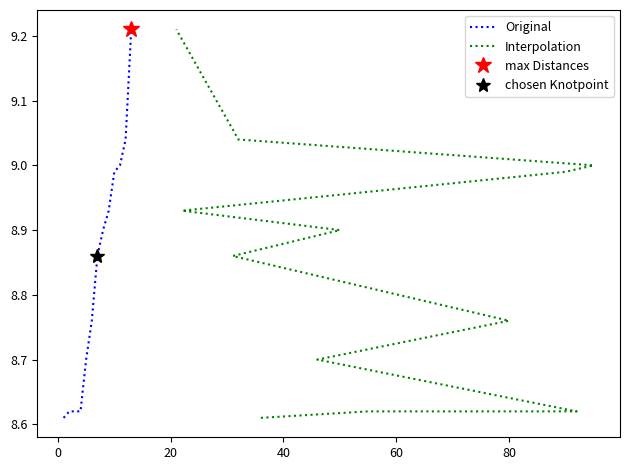

True or false: Original has more than 2 points higher than both neighbors.

False